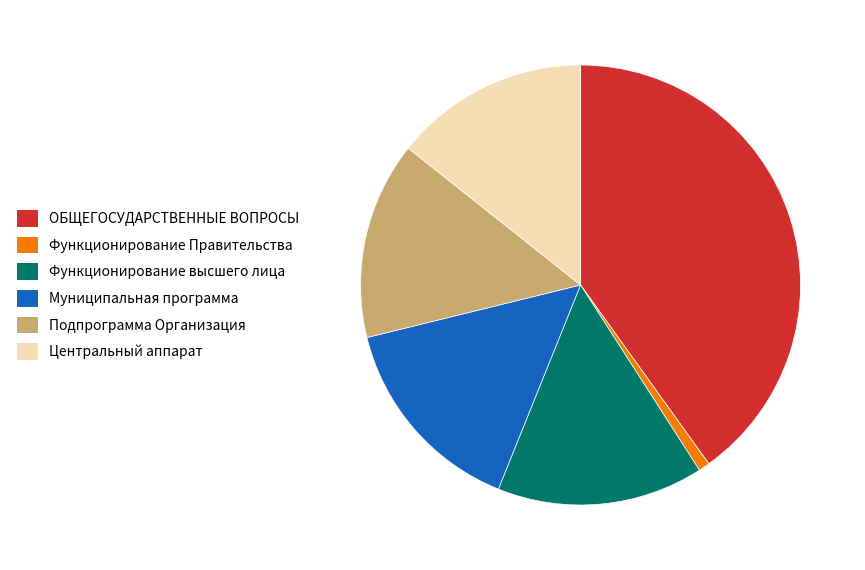

Is there any slice that represents more than half of the pie?

No